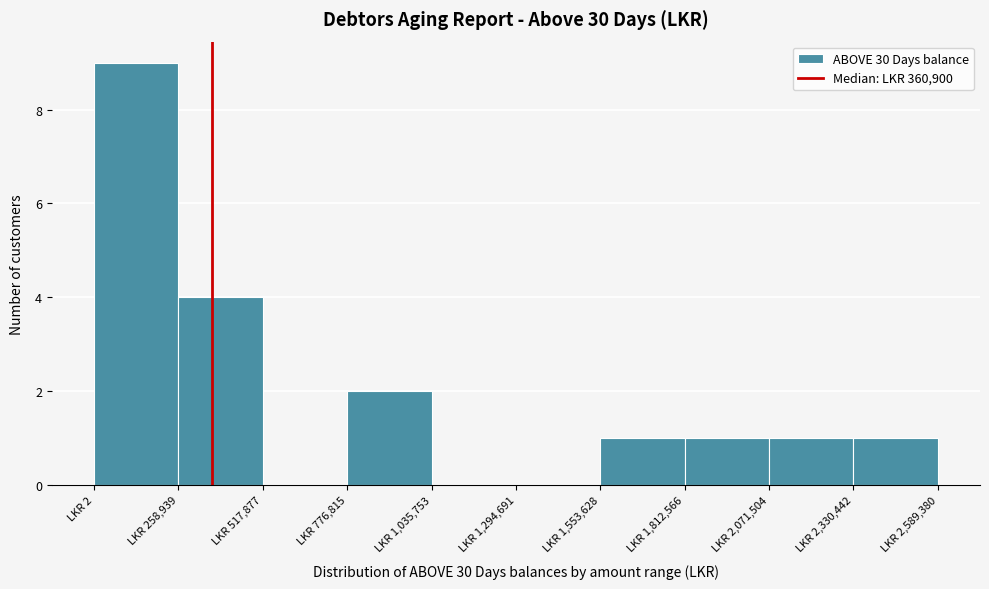

Reading left to right, transcribe this chart: for each bar, give the range it covers on the x-axis and its height. Neither the bar edges nor the heights are printed on the chart, so give them approximately, as read against the axes.

0 to 250000: 9
250000 to 500000: 4
500000 to 800000: 0
800000 to 1050000: 2
1050000 to 1300000: 0
1300000 to 1550000: 0
1550000 to 1800000: 1
1800000 to 2050000: 1
2050000 to 2350000: 1
2350000 to 2600000: 1